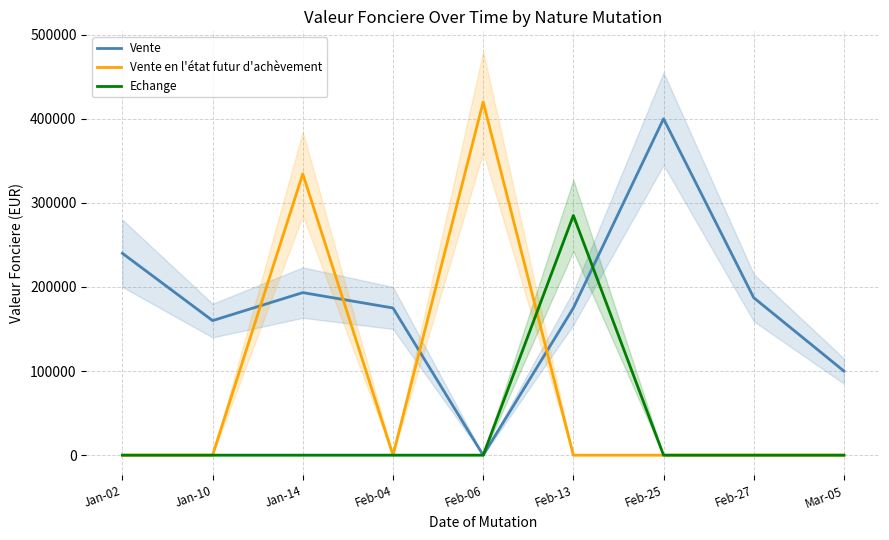

Reading right to left, what are all the values shown in this chart?

Vente: Mar-05=100000.0	Feb-27=187228.0	Feb-25=400000.0	Feb-13=175000.0	Feb-06=0.0	Feb-04=175000.0	Jan-14=193314.6	Jan-10=160000.0	Jan-02=240000.0
Vente en l'état futur d'achèvement: Mar-05=0.0	Feb-27=0.0	Feb-25=0.0	Feb-13=0.0	Feb-06=420000.0	Feb-04=0.0	Jan-14=334586.0	Jan-10=0.0	Jan-02=0.0
Echange: Mar-05=0.0	Feb-27=0.0	Feb-25=0.0	Feb-13=285000.0	Feb-06=0.0	Feb-04=0.0	Jan-14=0.0	Jan-10=0.0	Jan-02=0.0